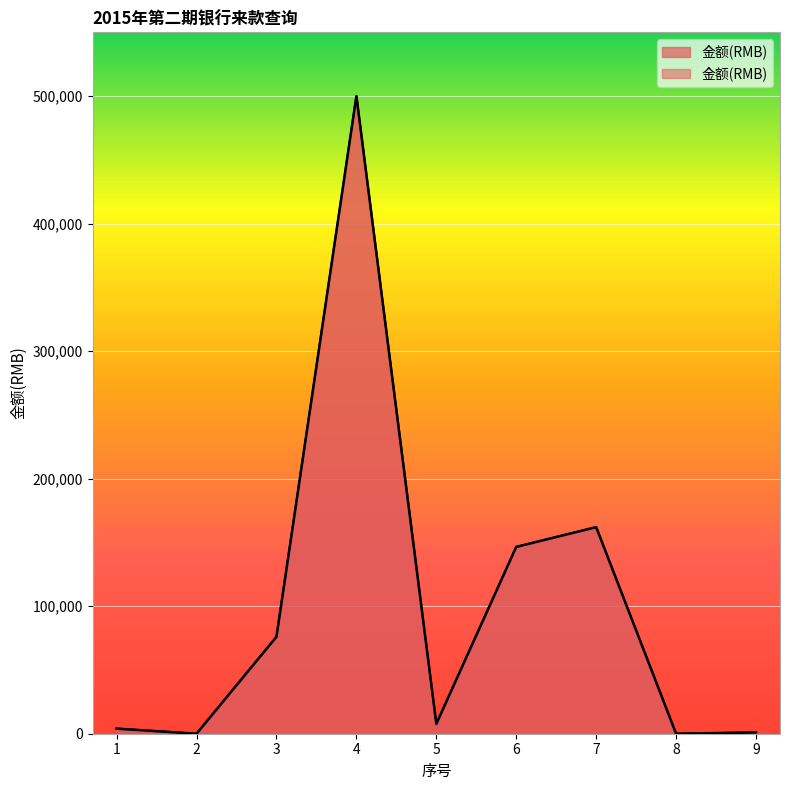

At which label is the value closest to 250000?

7